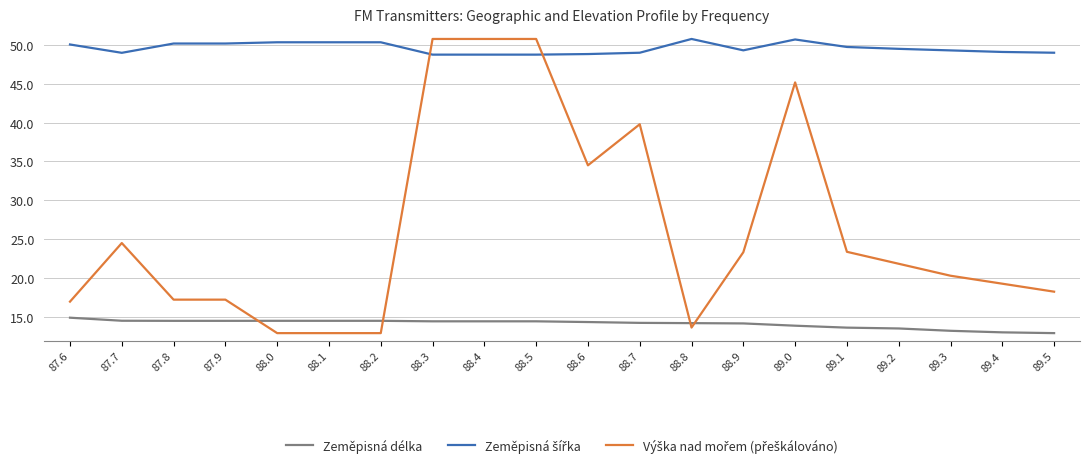

What is the minimum value shown in the chart?

12.9